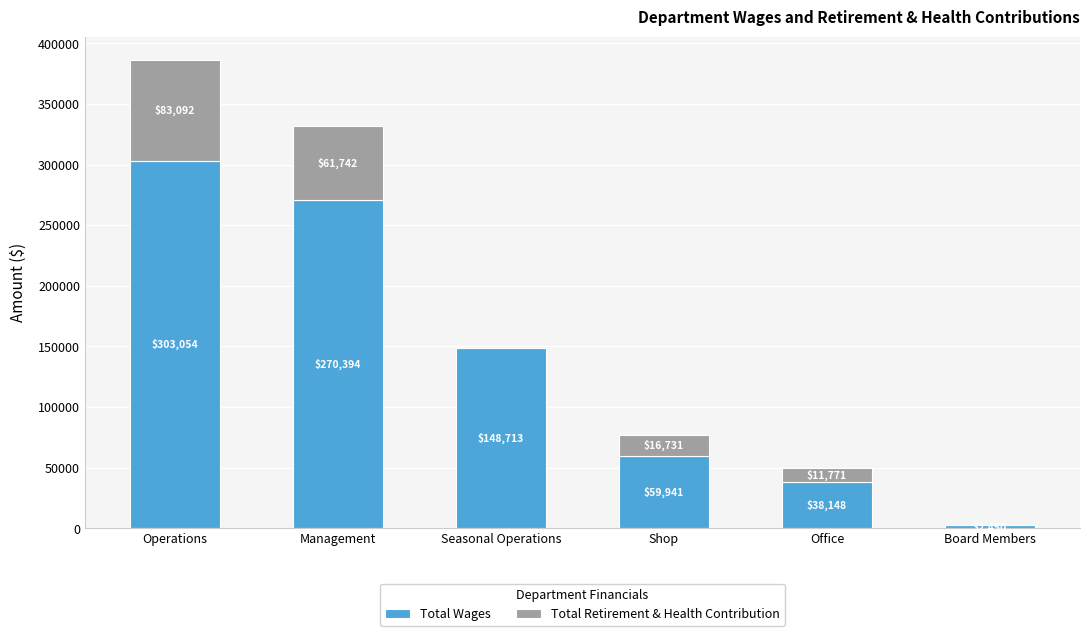

Reading left to right, what are the values for Total Wages?

Operations=303054	Management=270394	Seasonal Operations=148713	Shop=59941	Office=38148	Board Members=2450